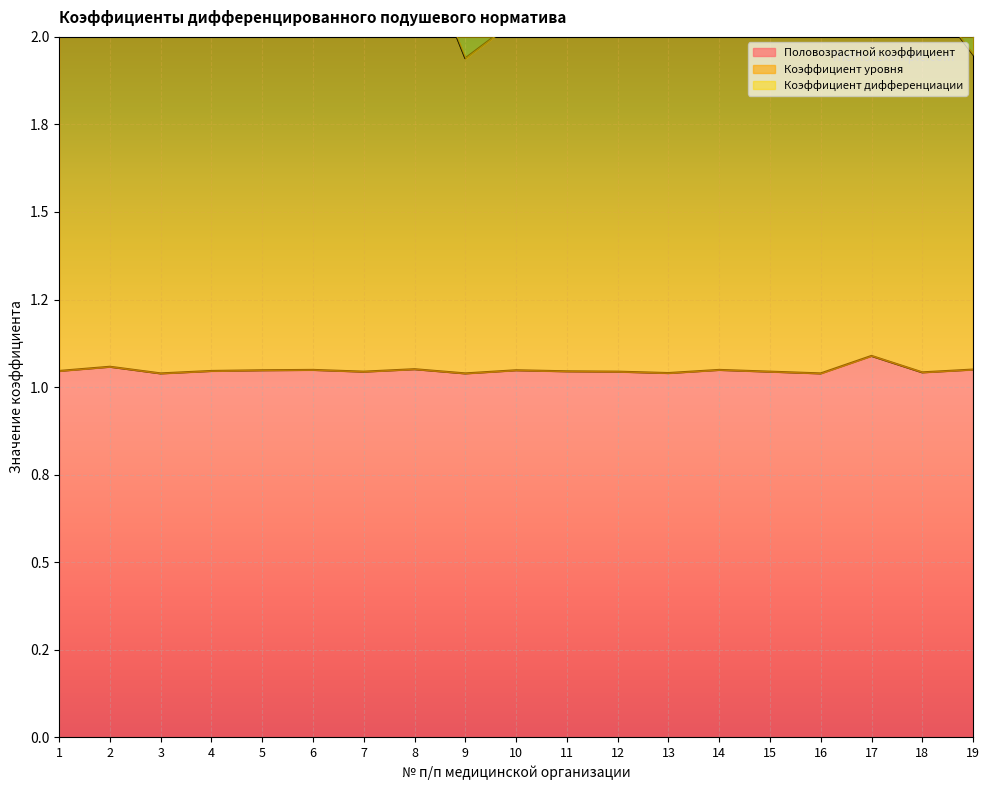

Which series has the largest total across all categories?

Коэффициент уровня